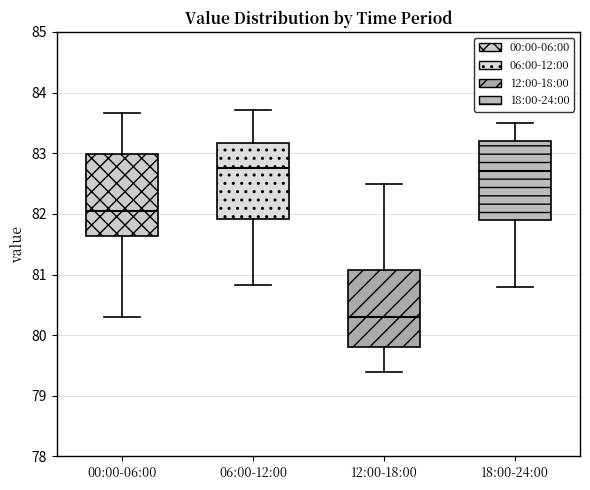

Reading left to right, transcribe this box plot: for each box, give where its median line is, the range the box spans, and where its two whiskers end, as read against the y-axis. The values are not printed on the chart, so give them approximately, as read against the axis.

00:00-06:00: median 82.0, box 81.6 to 83.0, whiskers 80.3 to 83.7
06:00-12:00: median 82.8, box 81.9 to 83.2, whiskers 80.8 to 83.7
12:00-18:00: median 80.3, box 79.8 to 81.1, whiskers 79.4 to 82.5
18:00-24:00: median 82.7, box 81.9 to 83.2, whiskers 80.8 to 83.5